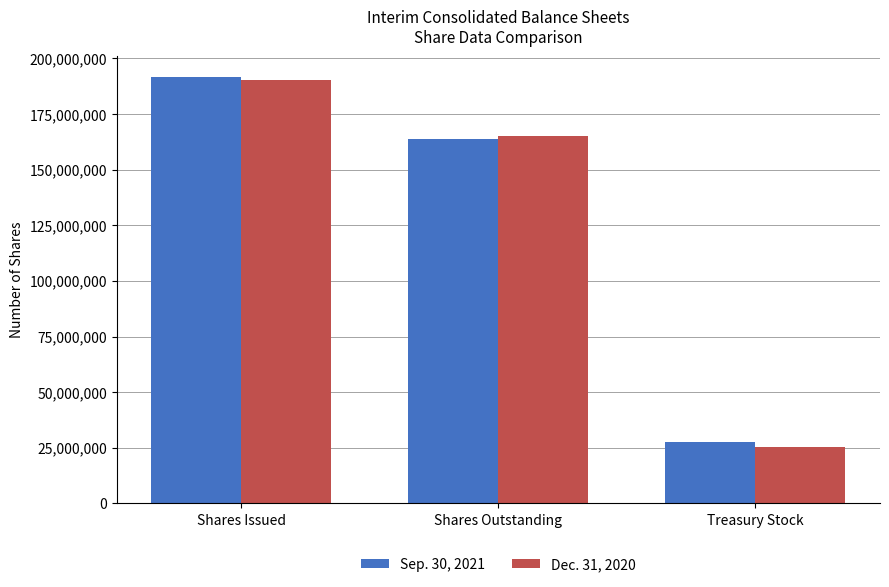

What position from the right is Shares Outstanding?

2